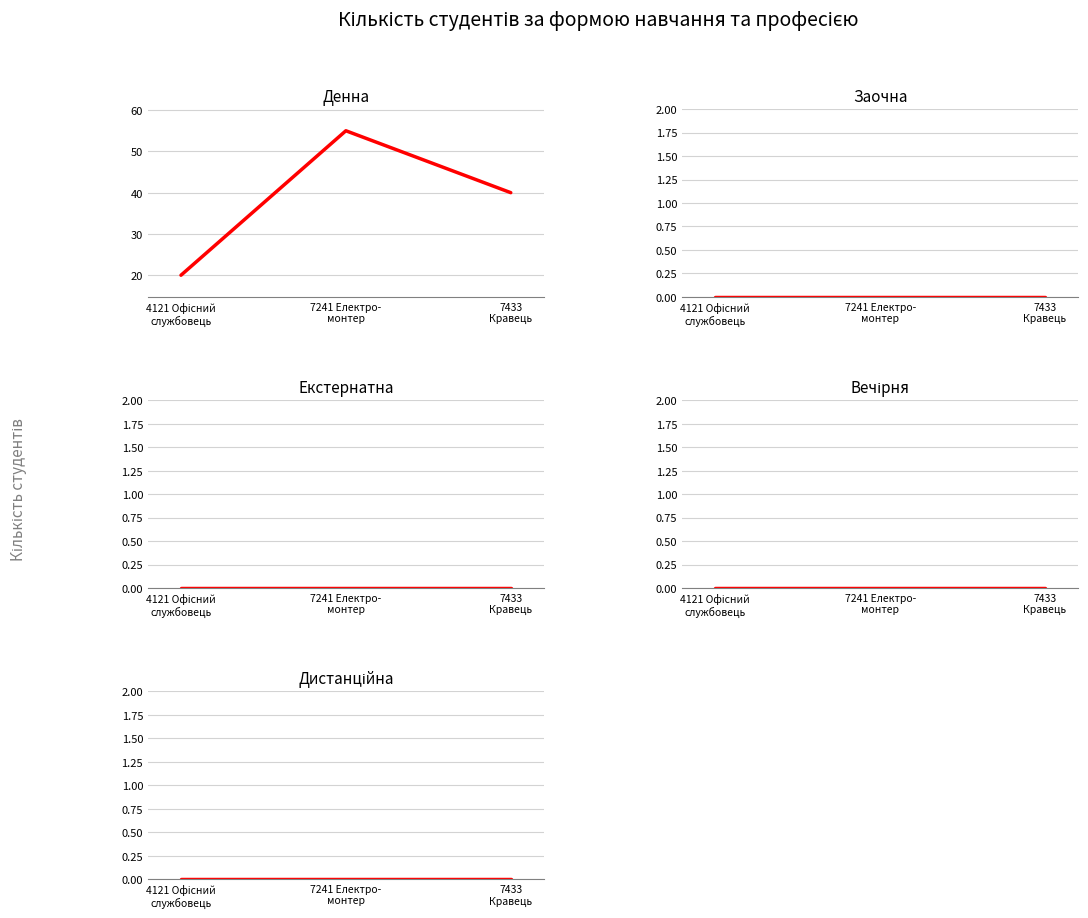

What are all the series names shown in the legend?

Денна, Заочна, Екстернатна, Вечірня, Дистанційна